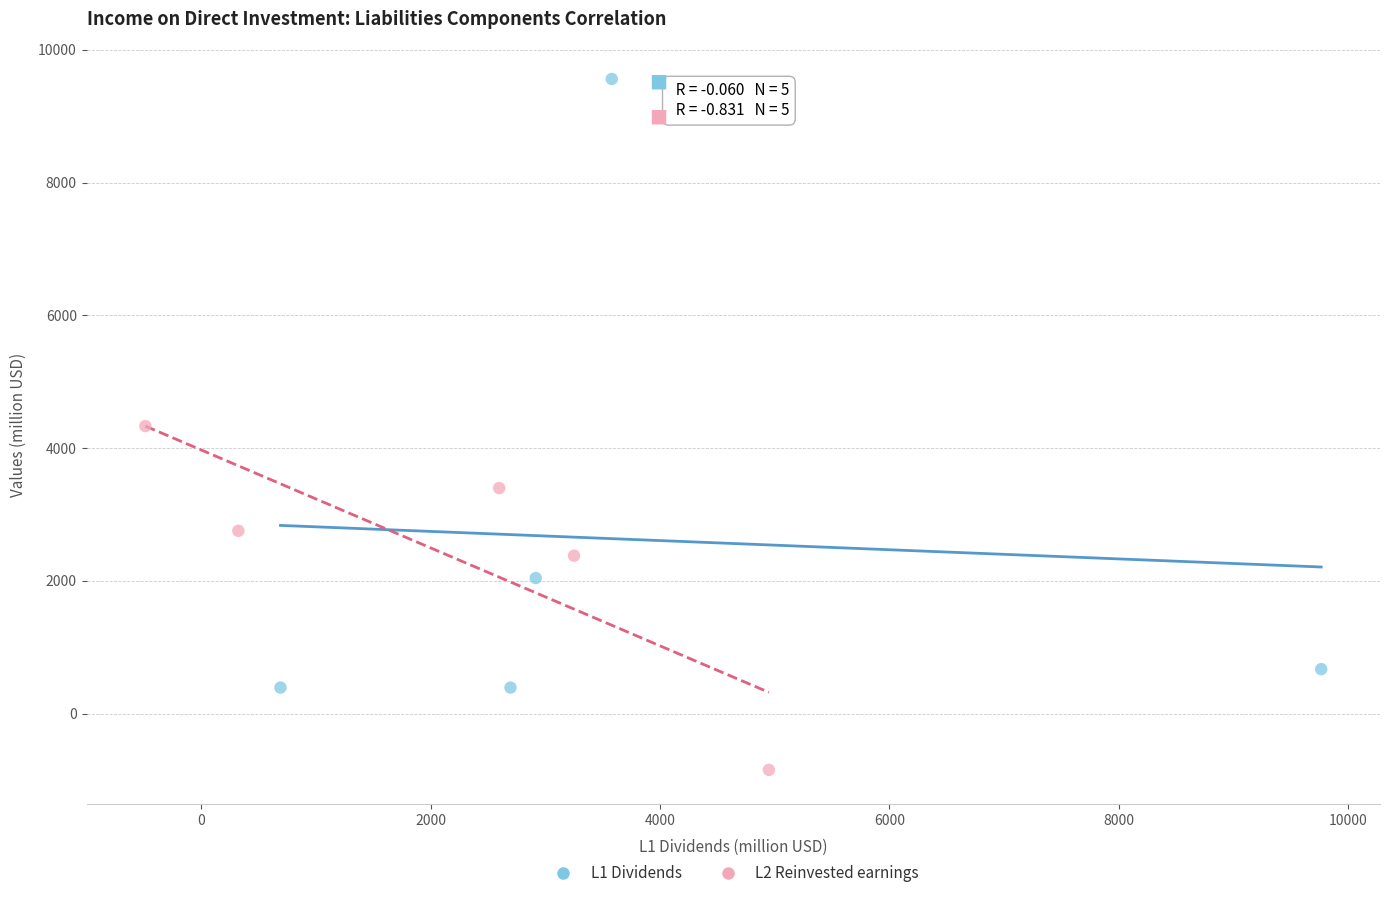

Which series reaches the minimum Y coordinate?

L2 Reinvested earnings